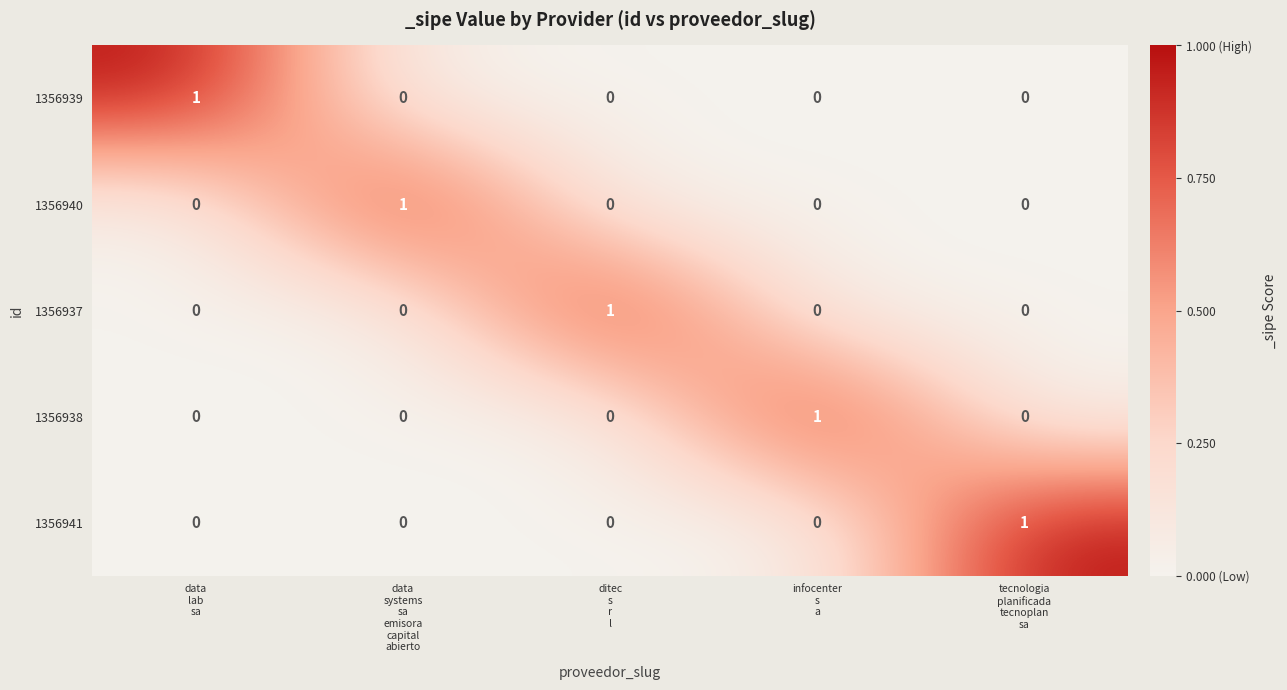

Reading left to right, list all the values displayed in this chart.

1356939: 1	0	0	0	0
1356940: 0	1	0	0	0
1356937: 0	0	1	0	0
1356938: 0	0	0	1	0
1356941: 0	0	0	0	1